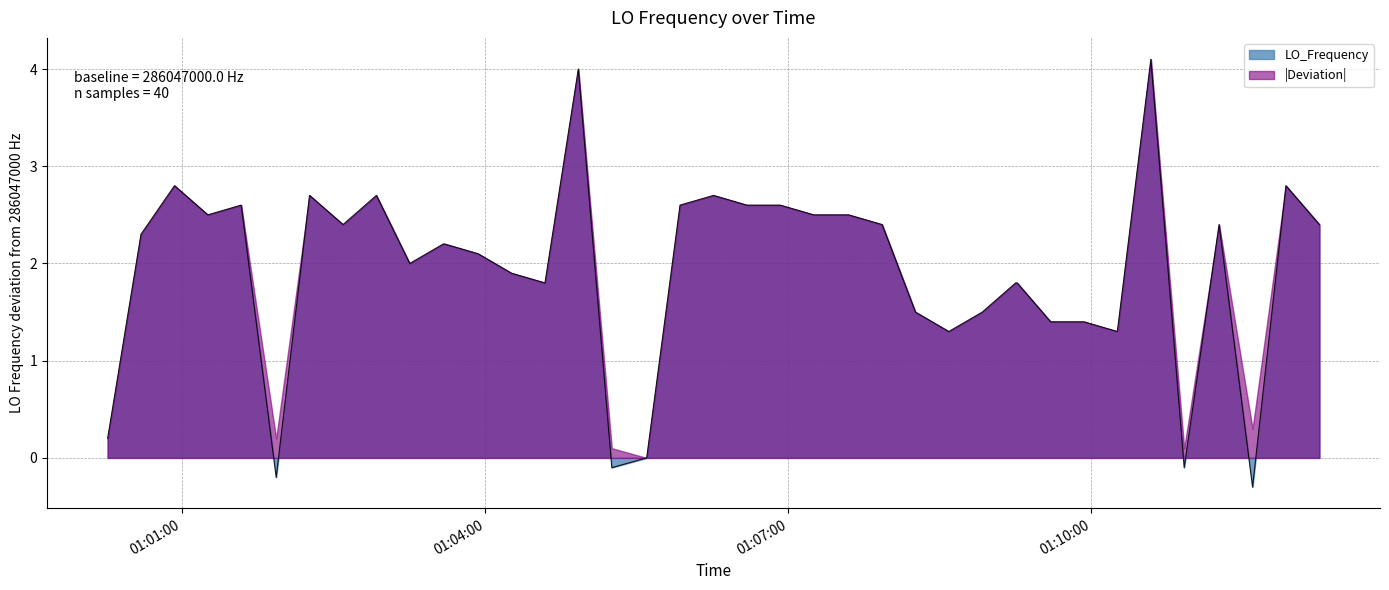

What is the value of the 5th point from the left?

2.6